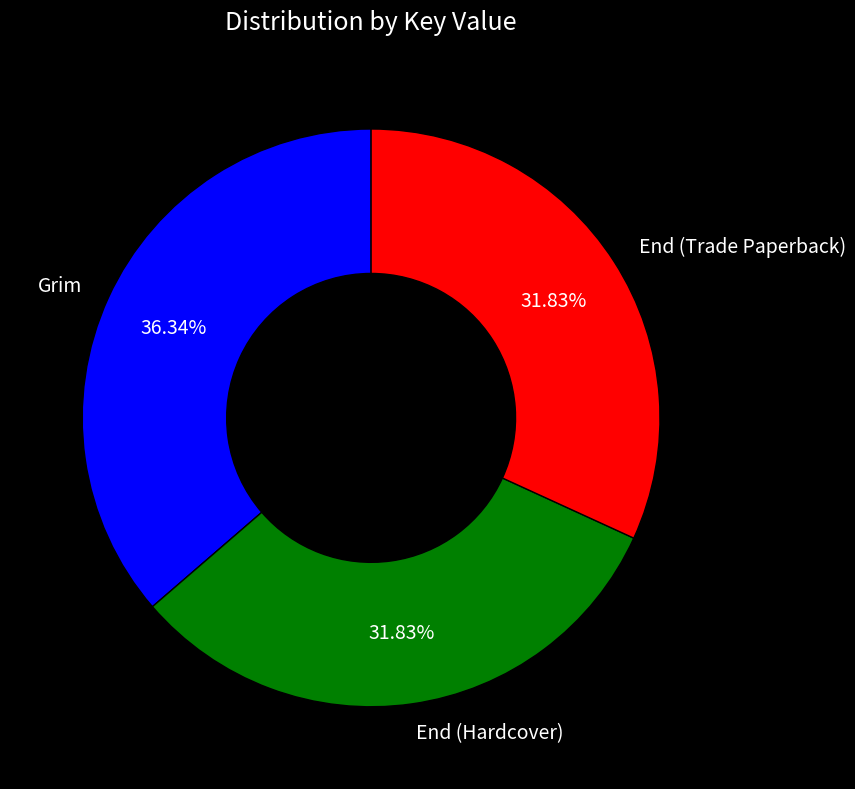

Does End (Hardcover) account for over 50% of the chart?

No